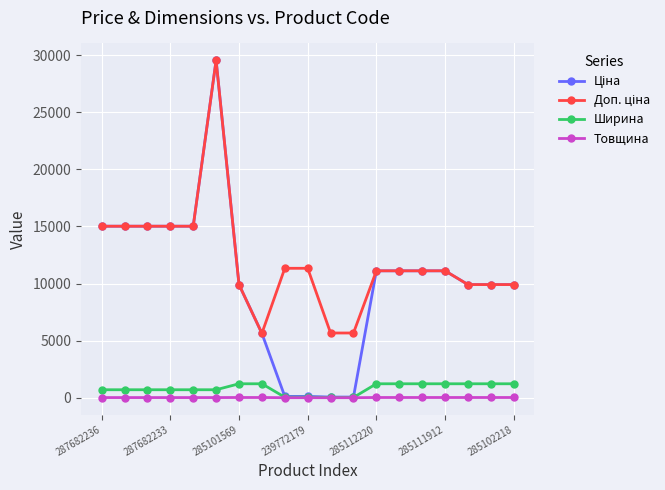

At how many categories does at least one series exceed 10760?

12